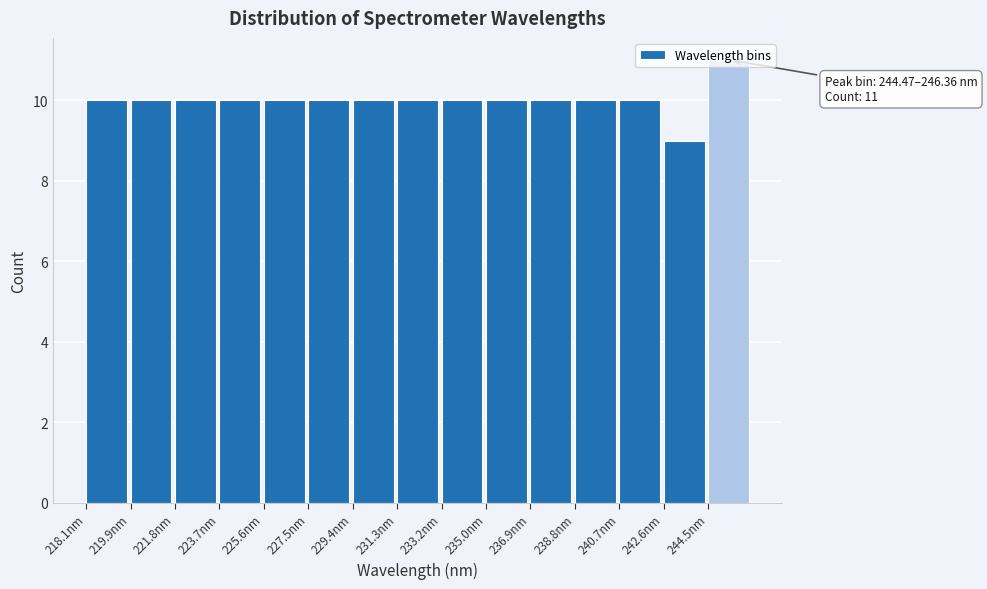

Which range on the x-axis has the tallest bar?

244.4 to 246.4